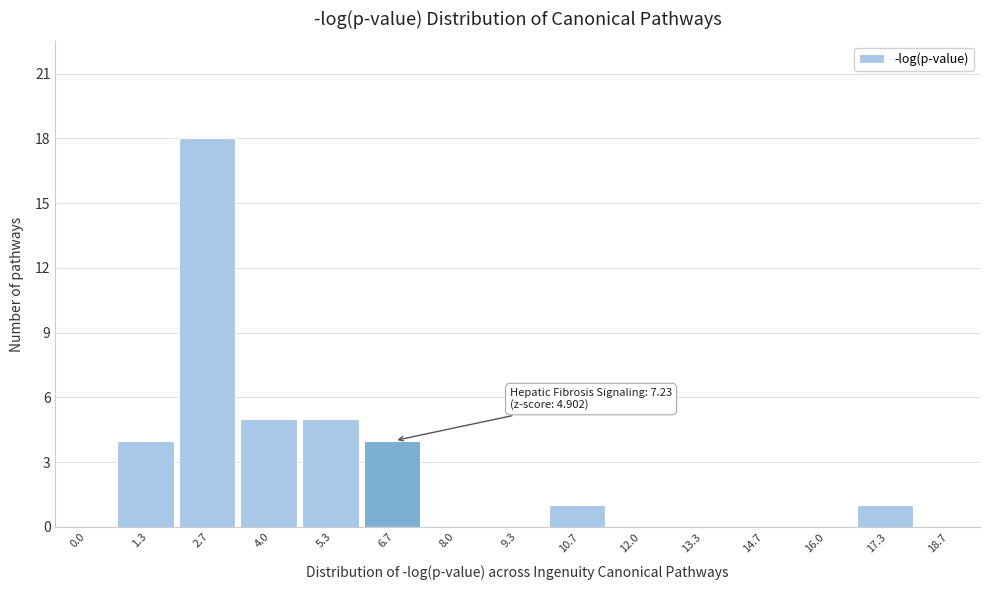

Reading right to left, extract all data points from this chart.

18.7=0	17.3=1	16.0=0	14.7=0	13.3=0	12.0=0	10.7=1	9.3=0	8.0=0	6.7=4	5.3=5	4.0=5	2.7=18	1.3=4	0.0=0